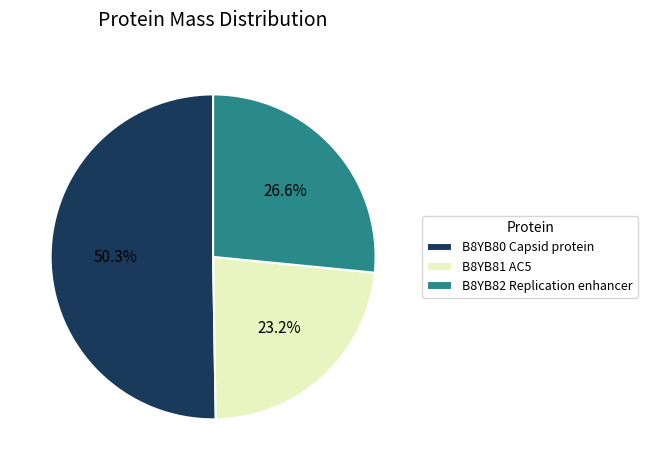

How many segments does this pie chart have?

3